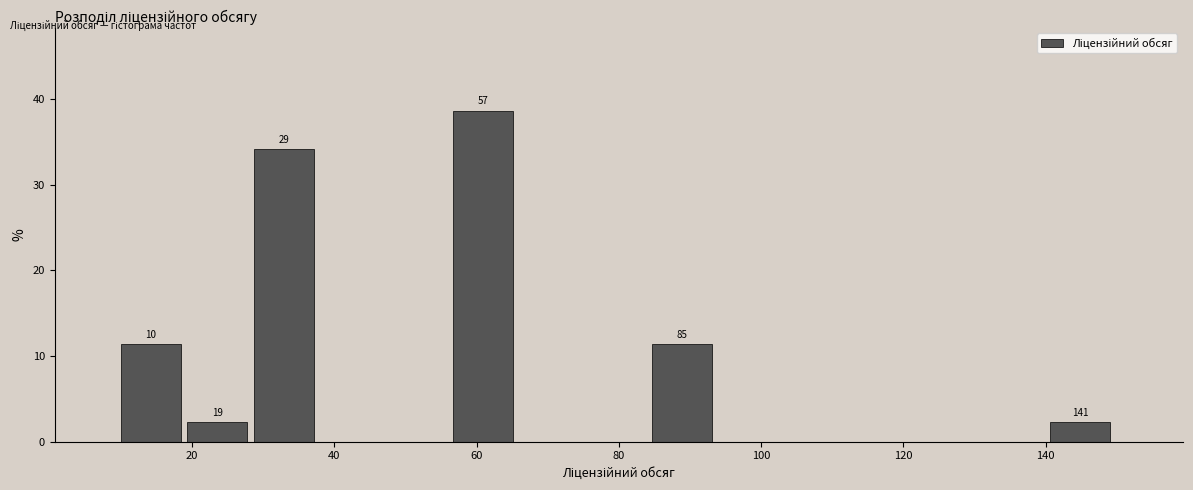

Which range on the x-axis has the tallest bar?

56 to 66